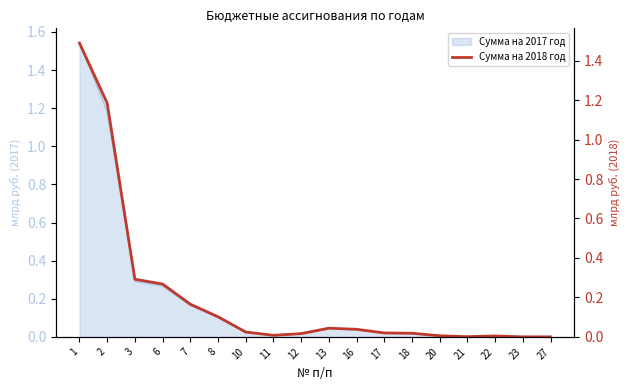

How many points are lower than both their immediate neighbors (excluding endpoints)?

2